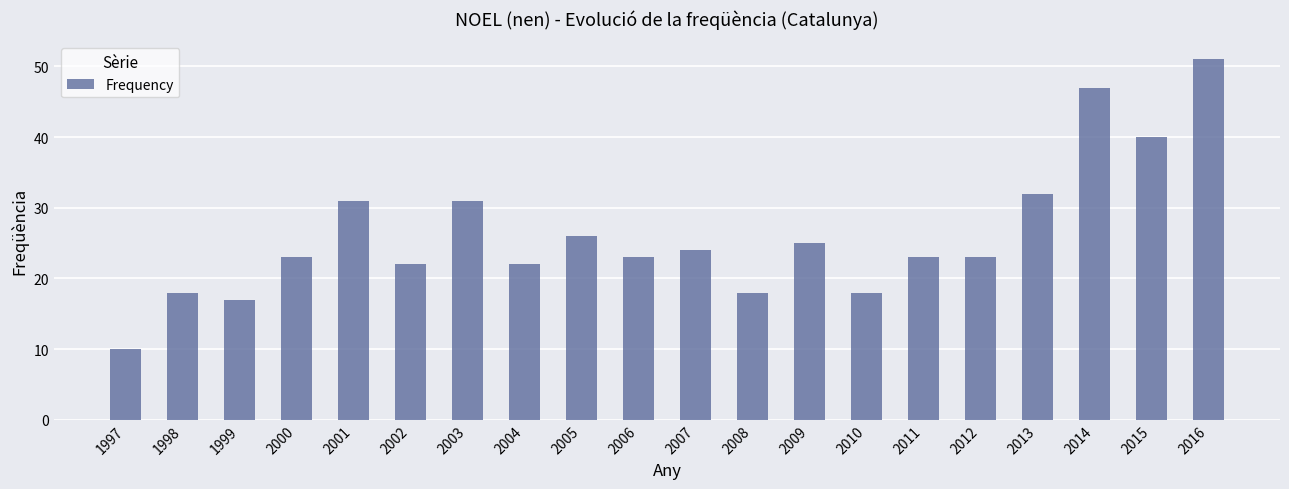

What is the difference between the second highest and second lowest values?

30